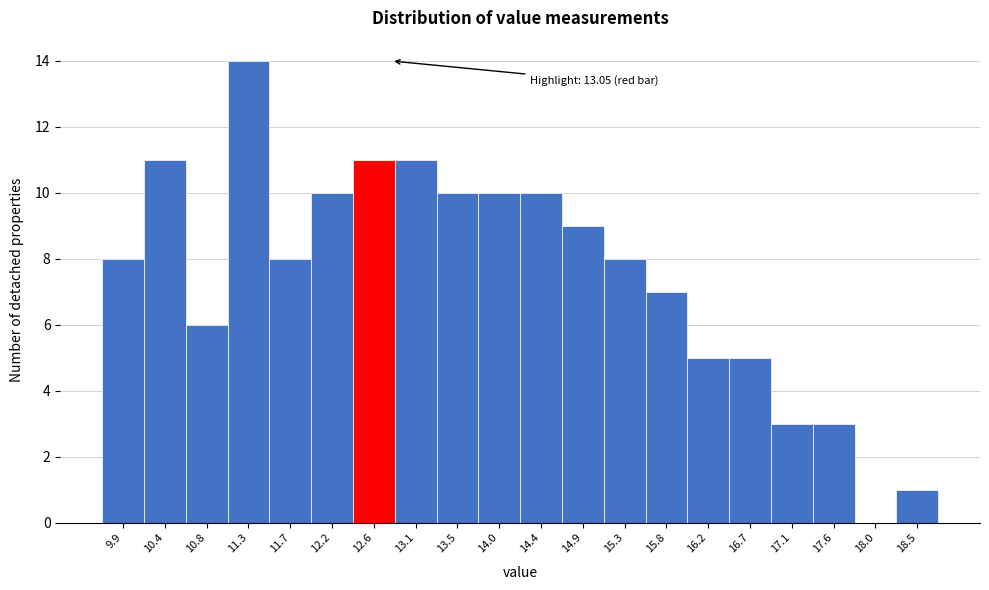

Reading left to right, transcribe all the data shown in this chart.

9.9=8	10.4=11	10.8=6	11.3=14	11.7=8	12.2=10	12.6=11	13.1=11	13.5=10	14.0=10	14.4=10	14.9=9	15.3=8	15.8=7	16.2=5	16.7=5	17.1=3	17.6=3	18.0=0	18.5=1